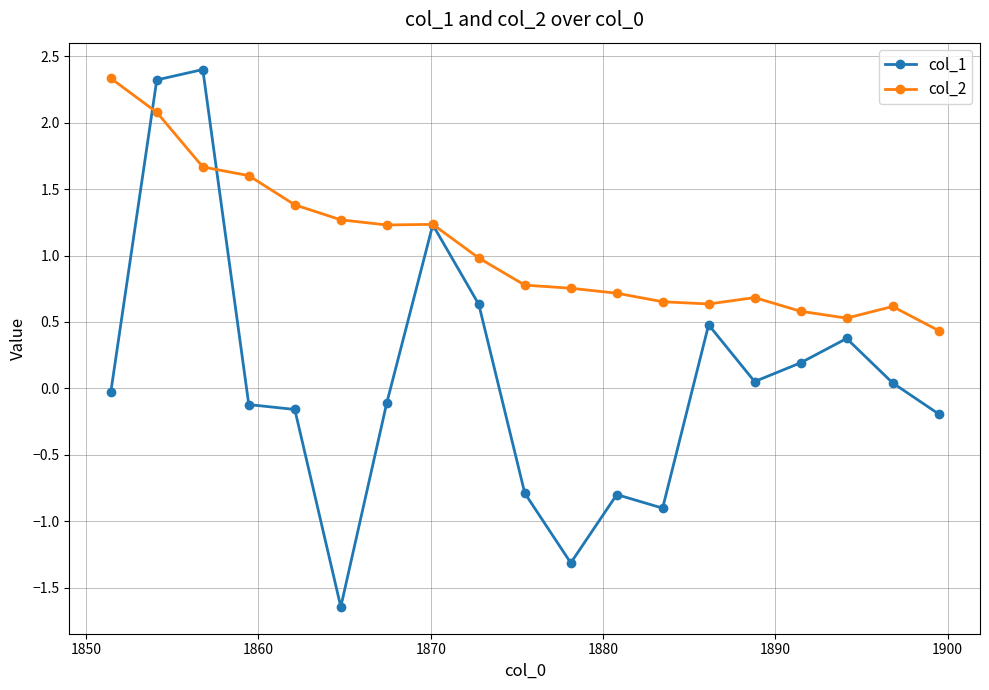

Which series has the largest range (max minus min)?

col_1